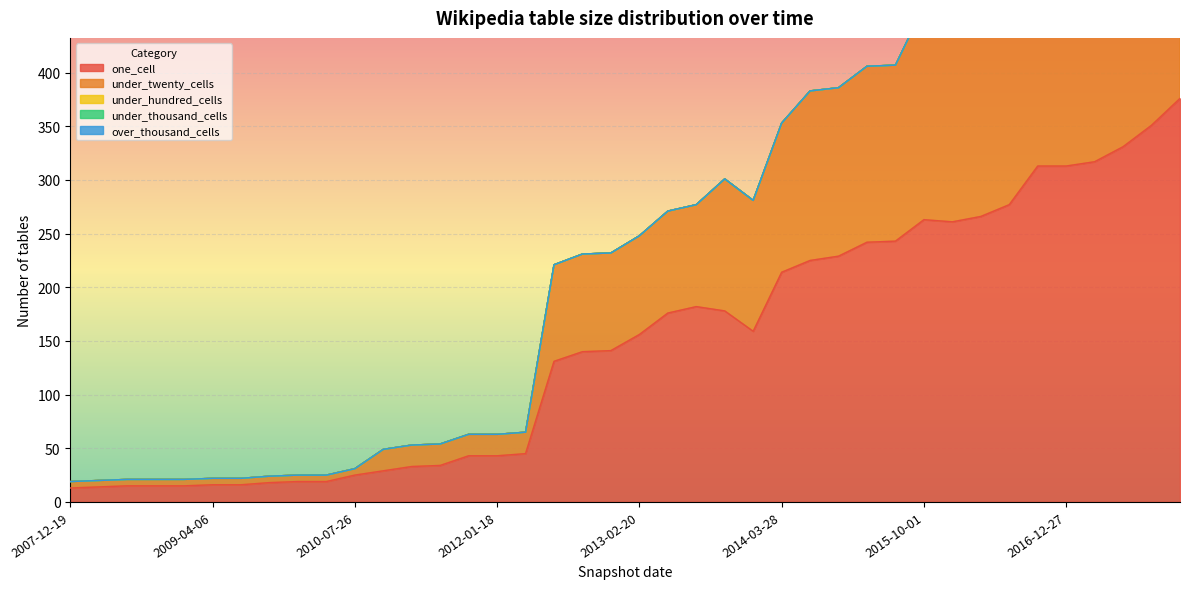

True or false: under_thousand_cells and over_thousand_cells intersect in this chart.

False